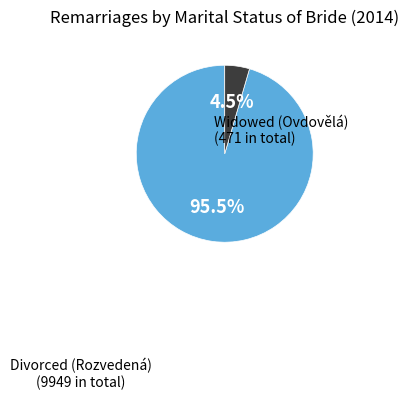

Is there any slice that represents more than half of the pie?

Yes